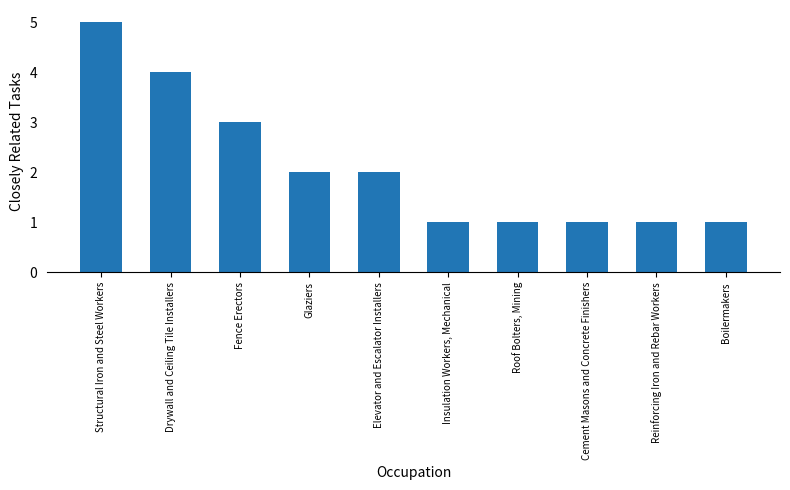

Which label corresponds to the largest value in the chart?

Structural Iron and Steel Workers